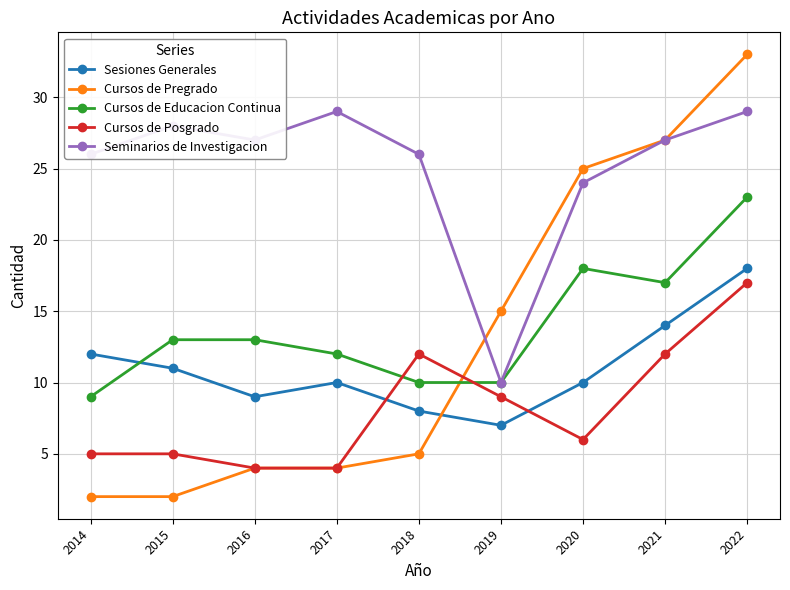

After their last crossing, which series has the higher values: Cursos de Posgrado or Cursos de Educacion Continua?

Cursos de Educacion Continua